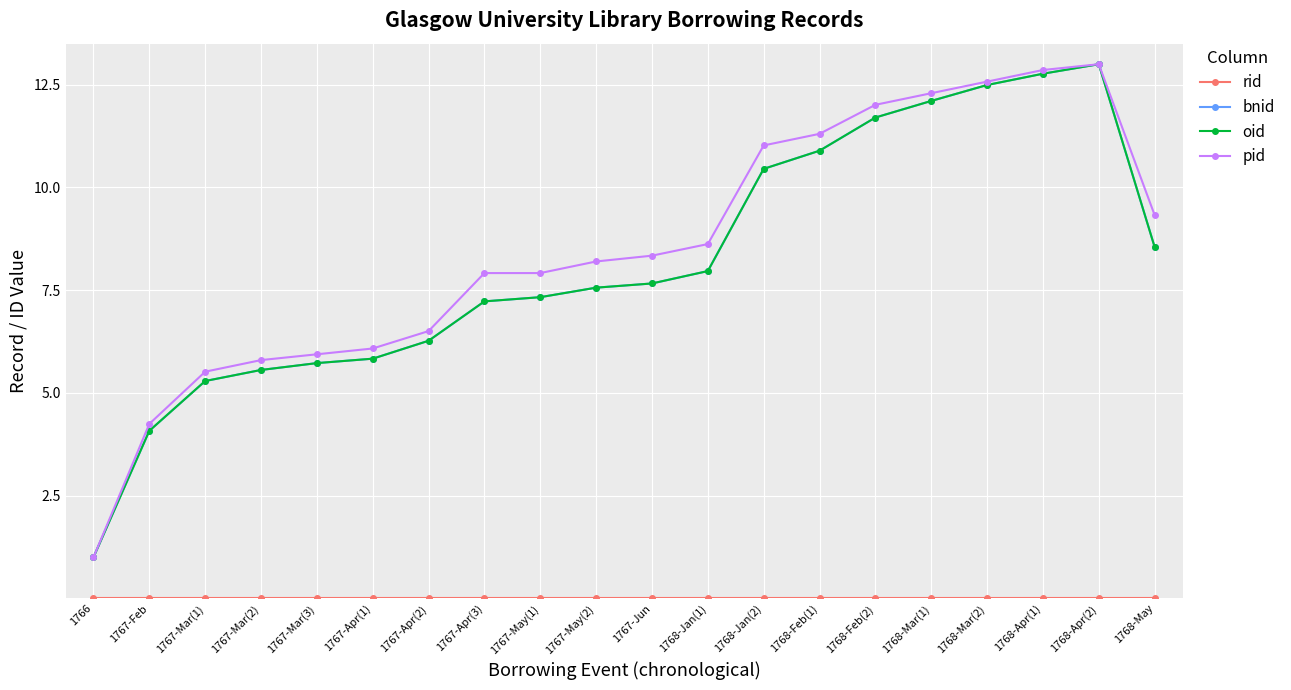

What is the value of the bnid point at the 6th from the left?

5.8